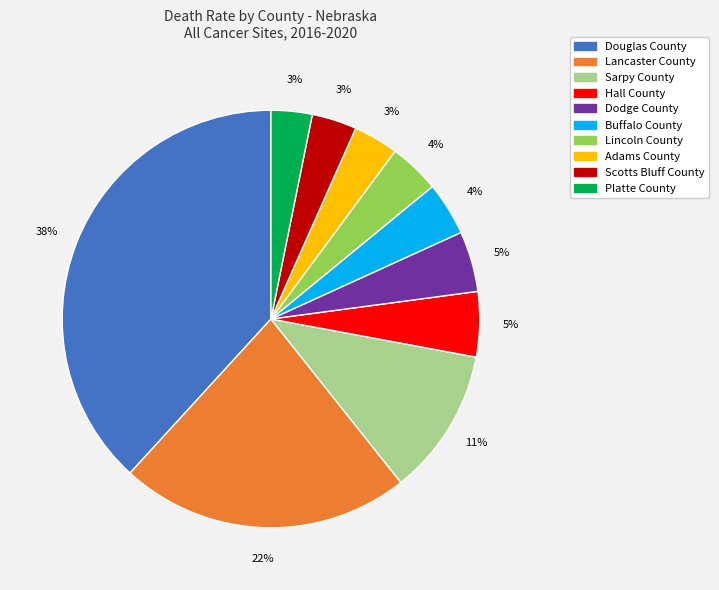

Between Platte County and Sarpy County, which is larger?

Sarpy County